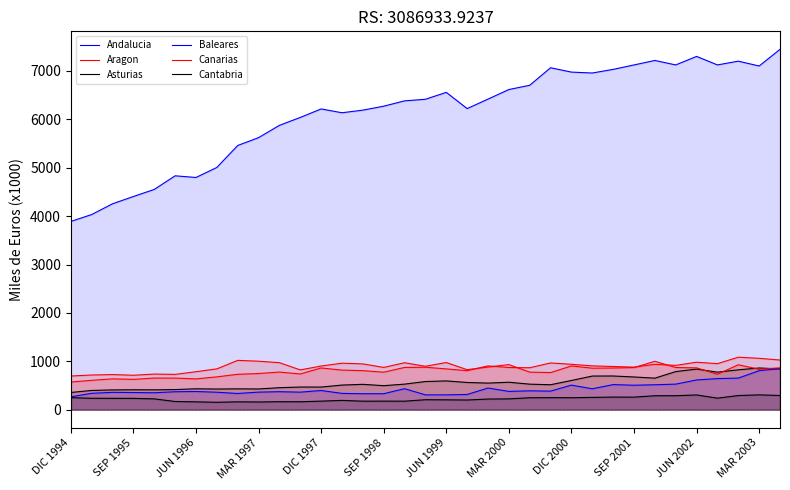

At which label does Cantabria first exceed 224528?

DIC 1994